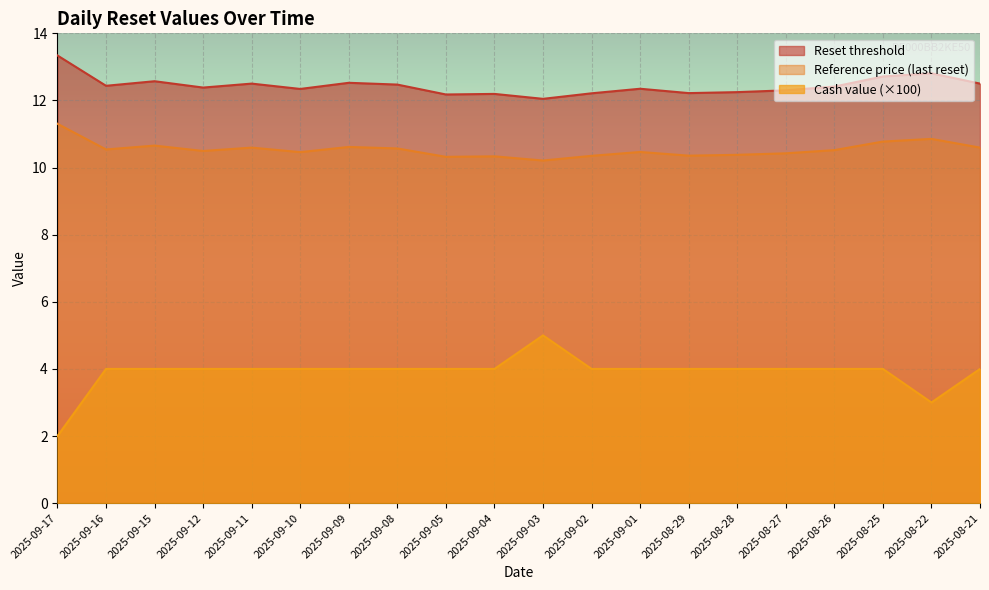

Is the value of Cash value at 2025-09-05 greater than the value of Reference price (last reset) at 2025-08-28?

No